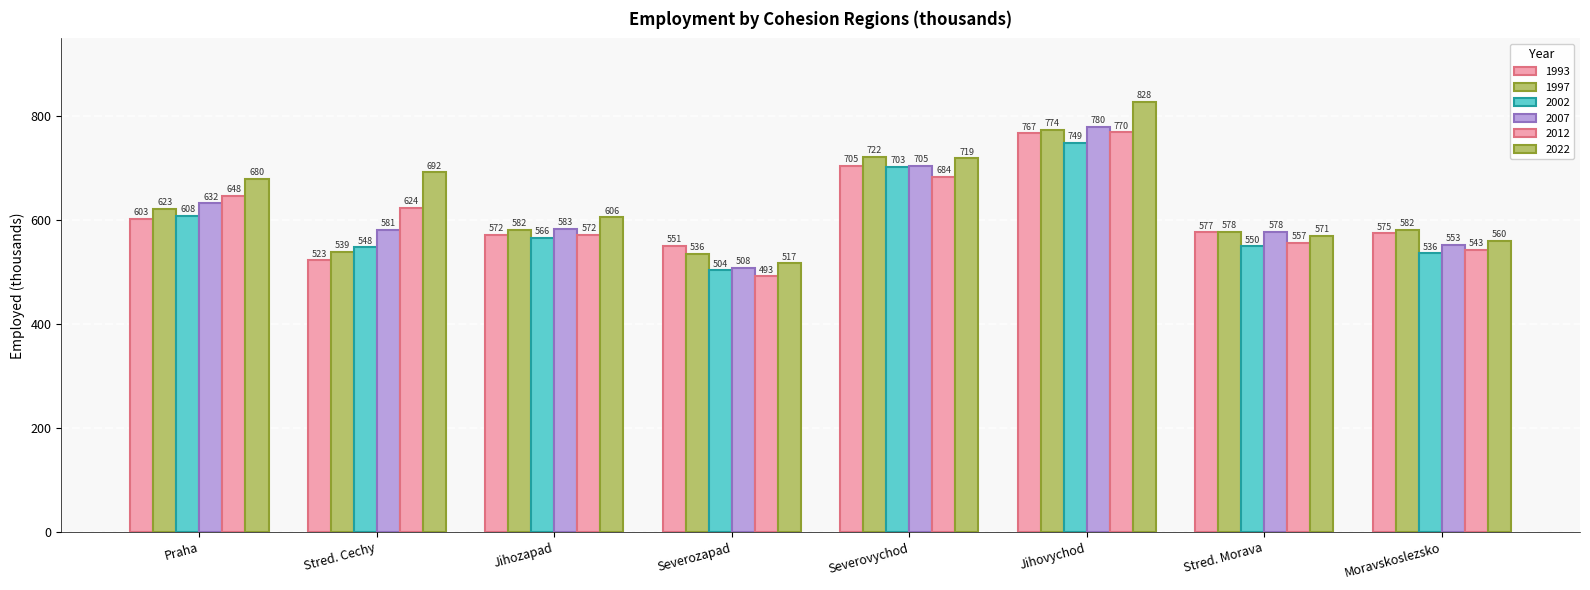

What is the maximum value shown in the chart?

828.0